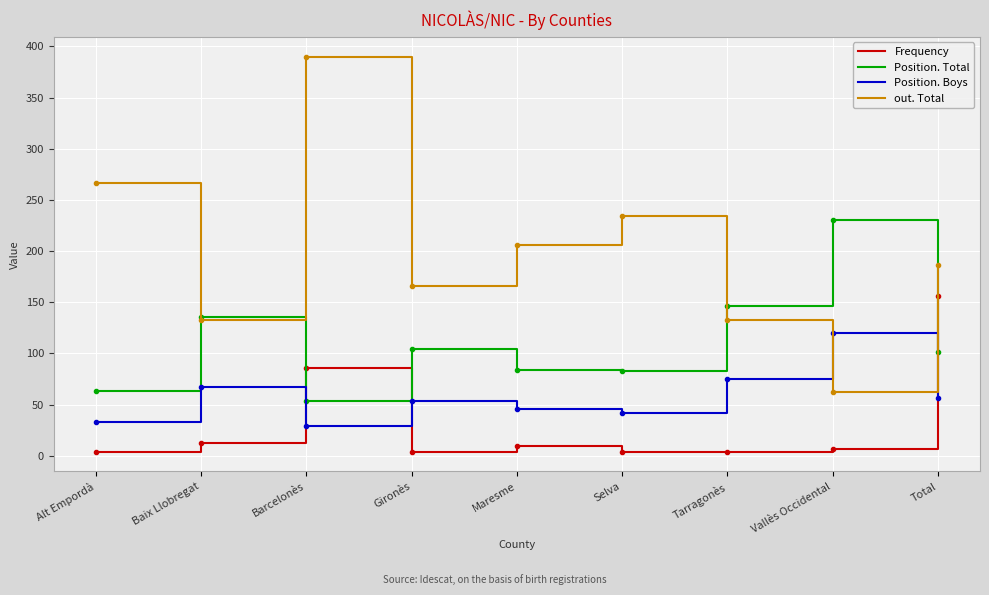

At which category does the chart reach its peak across all series?

Barcelonès